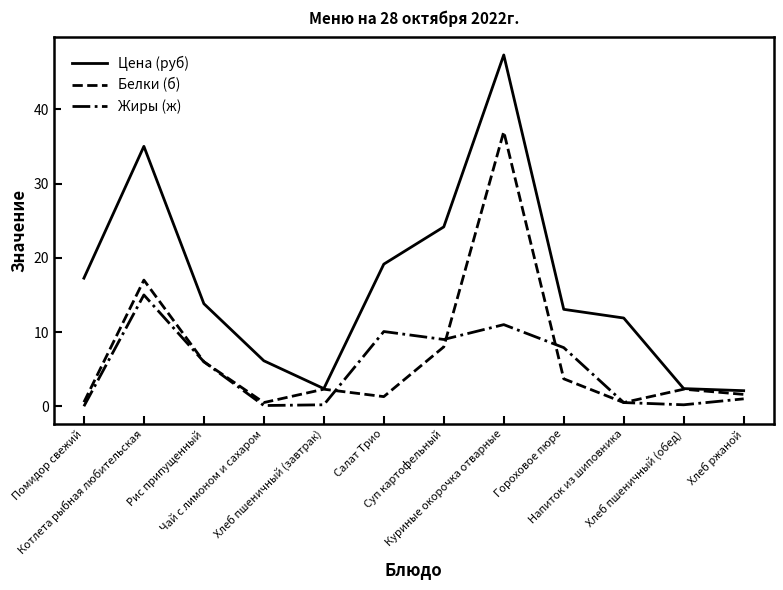

What is the sum of all Жиры (ж) values?

61.0